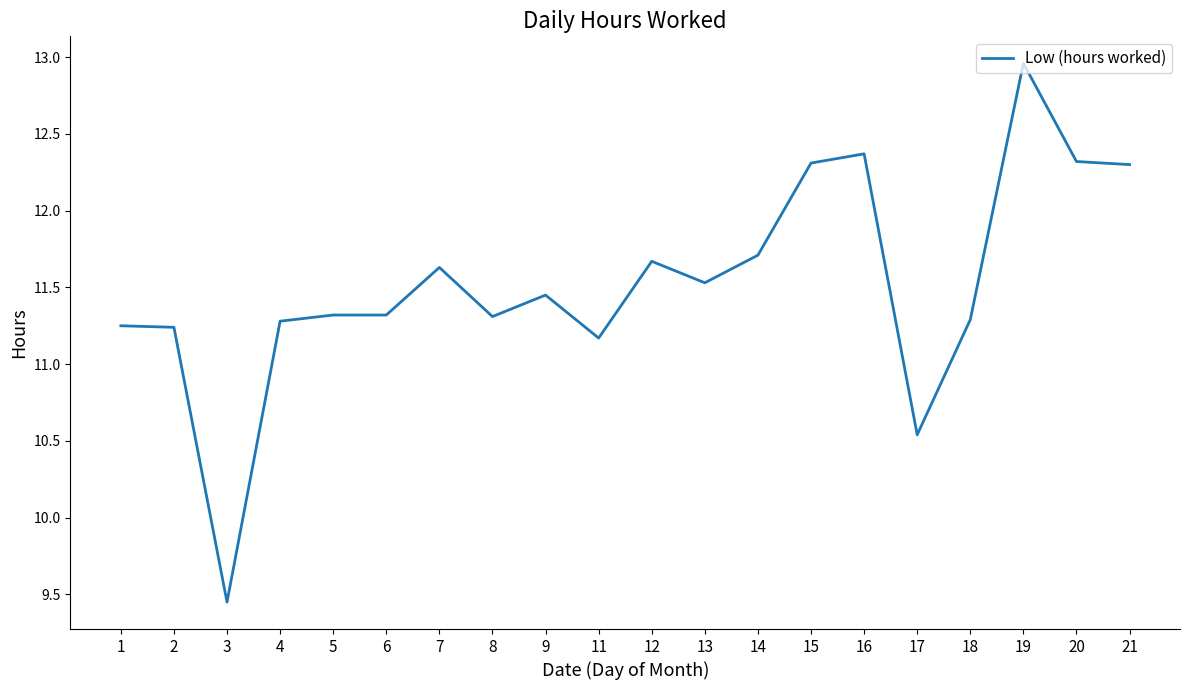

How many lines are shown in the chart?

1